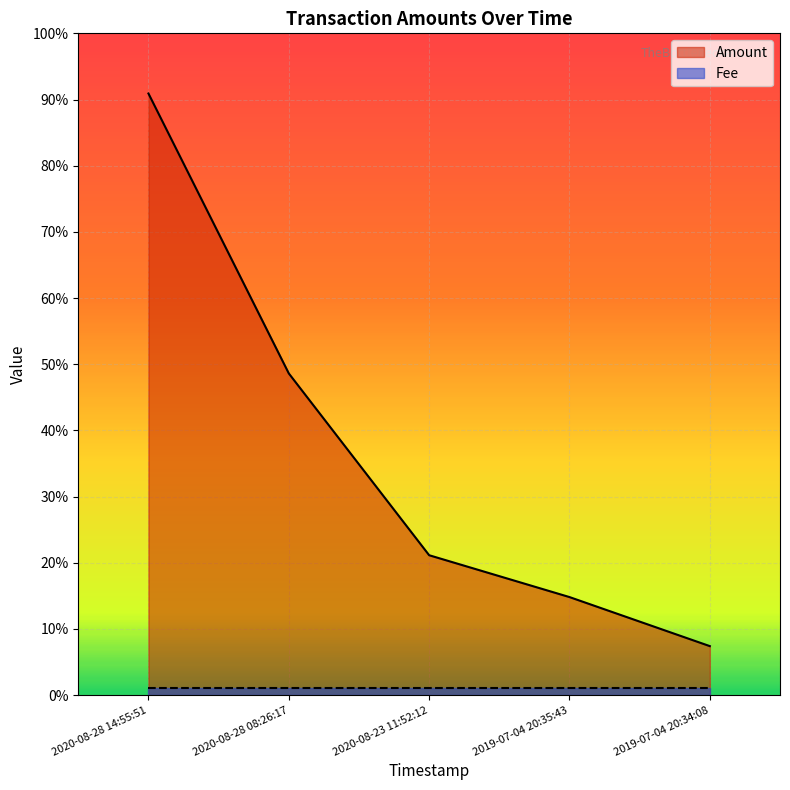

What is the value of the 2nd point from the left?

0.5